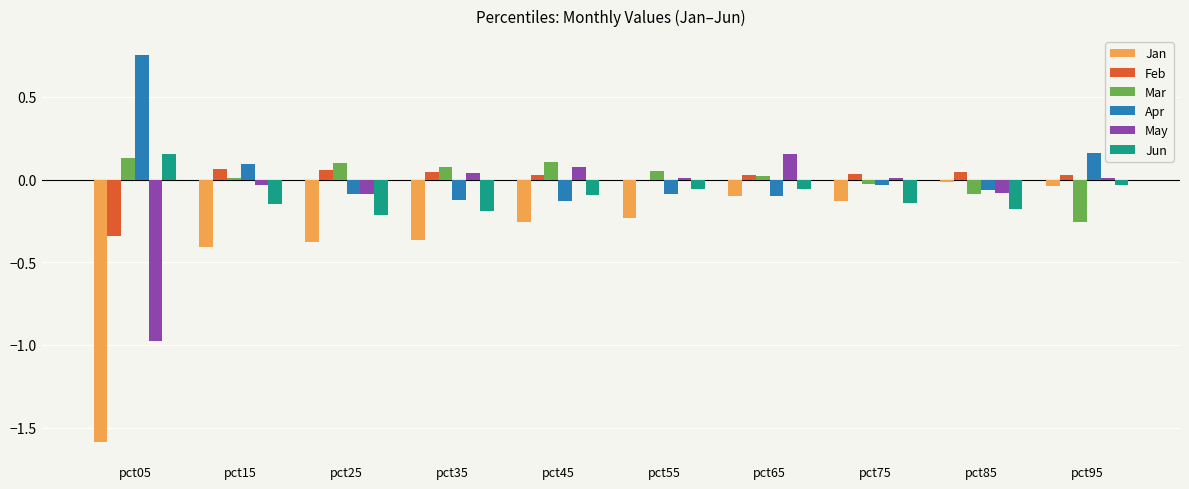

The Jun series shows -0.2 at pct15. True or false?

True